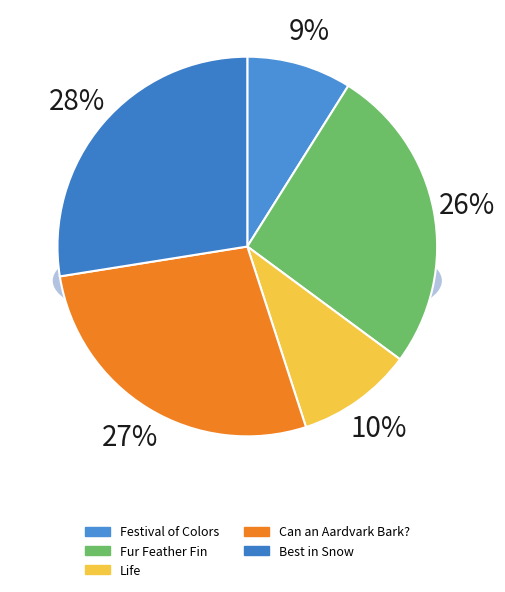

The 9781481458528 slice represents 38% of the pie. True or false?

False